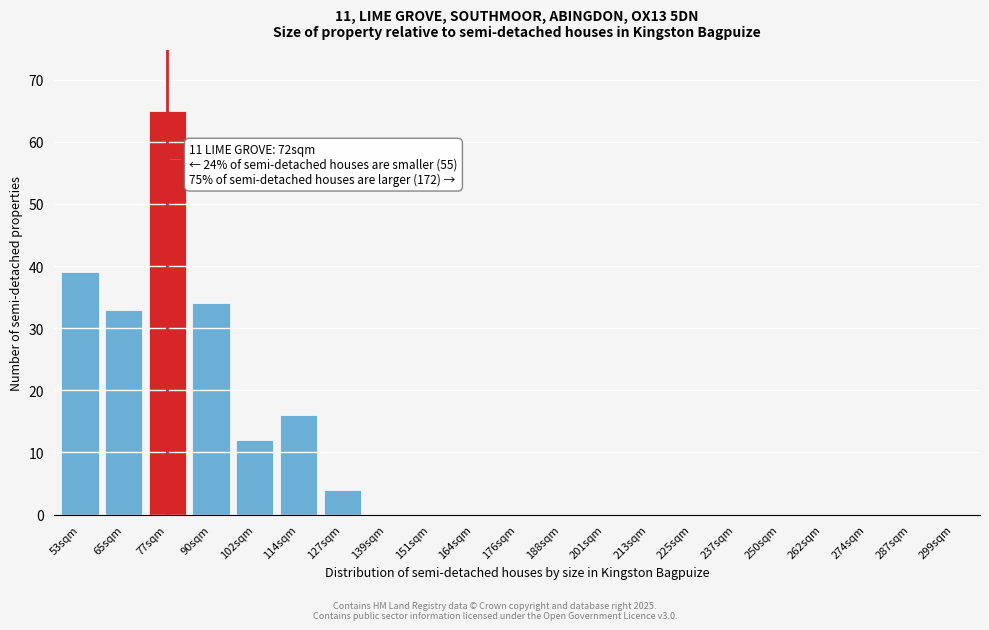

Reading left to right, transcribe all the data shown in this chart.

53sqm=39	65sqm=33	77sqm=65	90sqm=34	102sqm=12	114sqm=16	127sqm=4	139sqm=0	151sqm=0	164sqm=0	176sqm=0	188sqm=0	201sqm=0	213sqm=0	225sqm=0	237sqm=0	250sqm=0	262sqm=0	274sqm=0	287sqm=0	299sqm=0